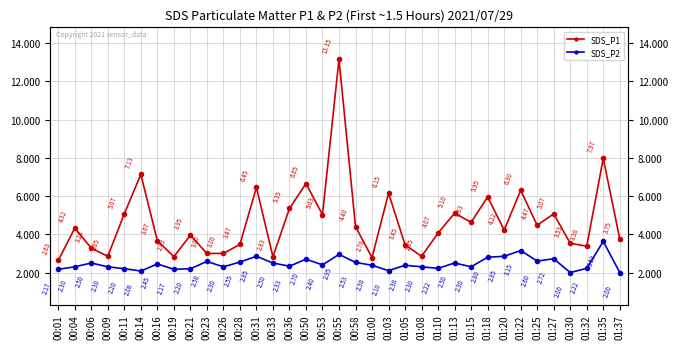

Which series changed the most between 00:26 and 00:28?

SDS_P1